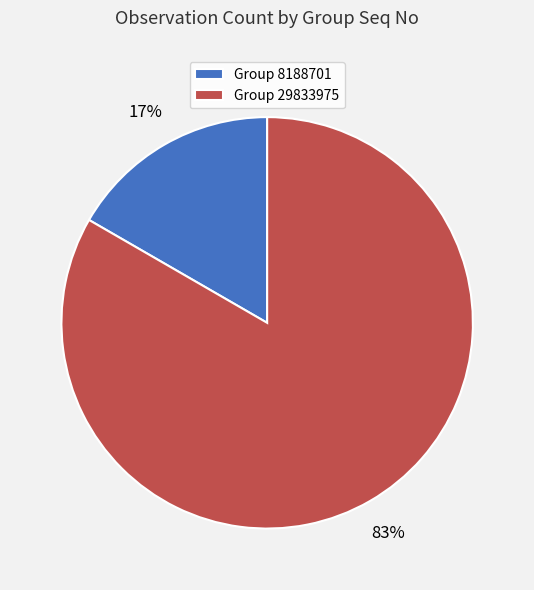

To the nearest percent, what is the average slice percentage?

50%